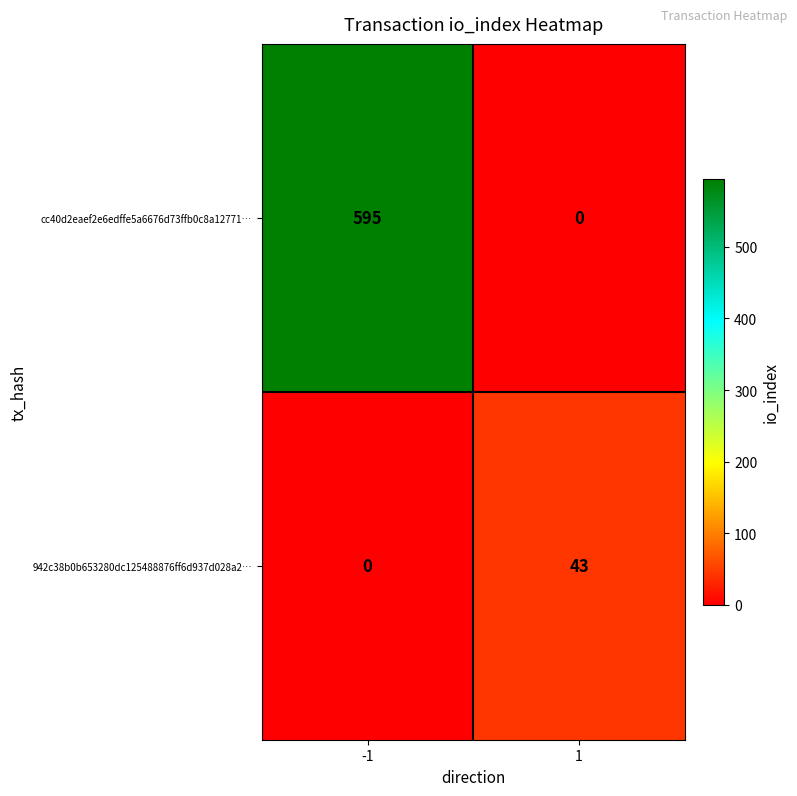

Which series has the widest spread of values?

cc40d2eaef2e6edffe5a6676d73ffb0c8a12771…